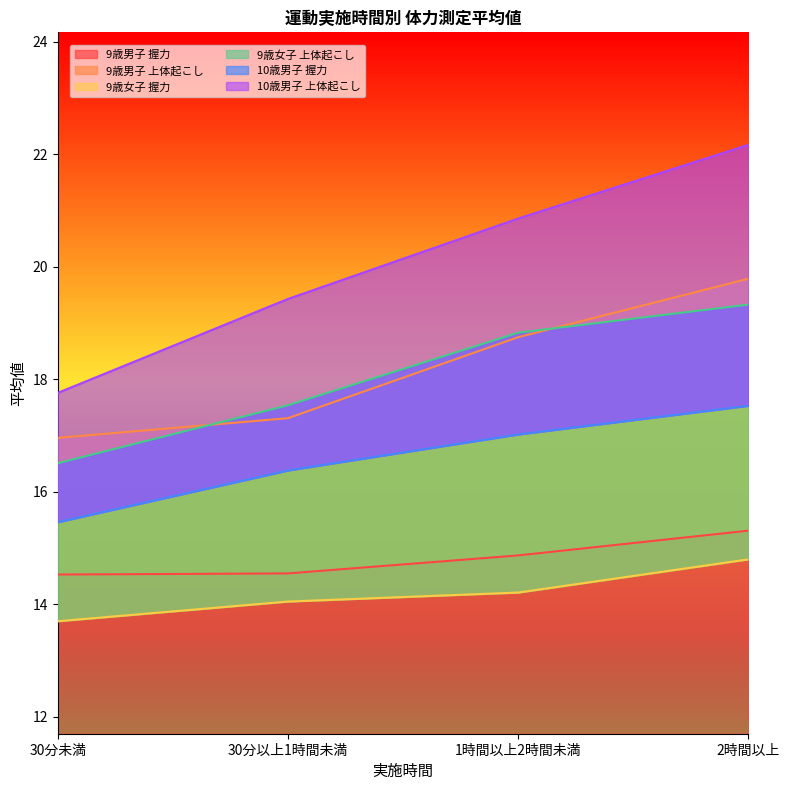

True or false: 9歳男子 上体起こし and 9歳男子 握力 intersect in this chart.

False